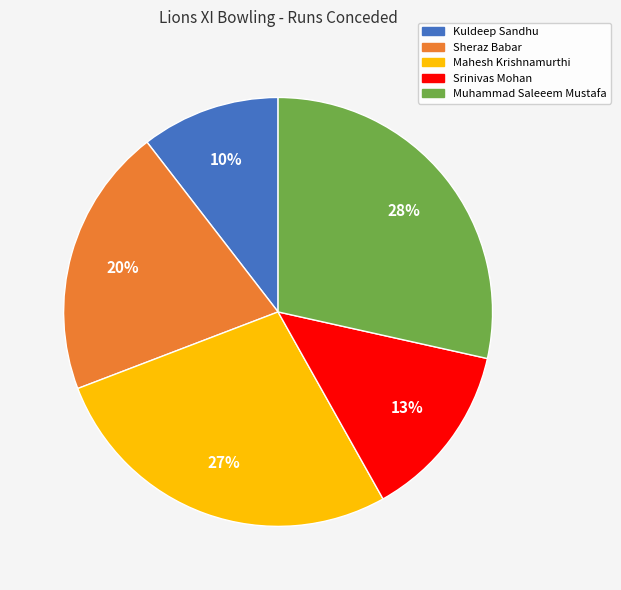

How many slices are in this pie chart?

5